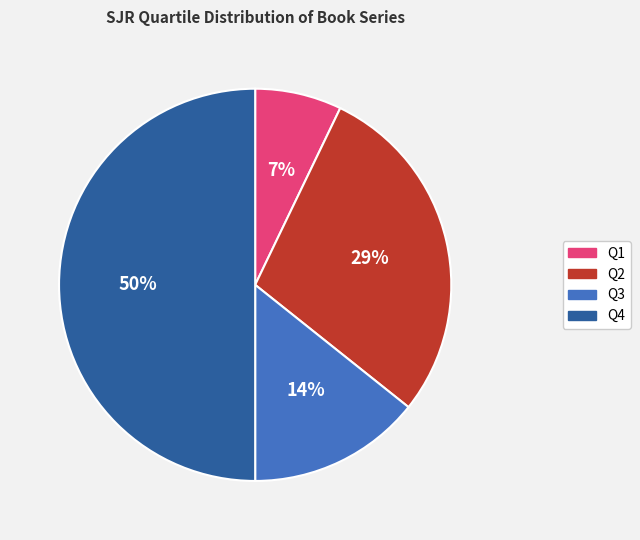

Rank the categories by value from highest to lowest.

Q4, Q2, Q3, Q1